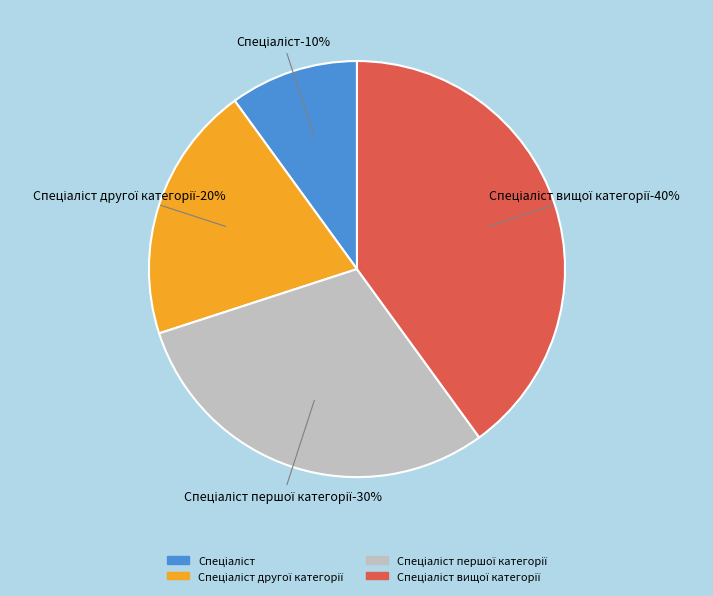

What is the largest slice in the pie chart?

Спеціаліст вищої категорії